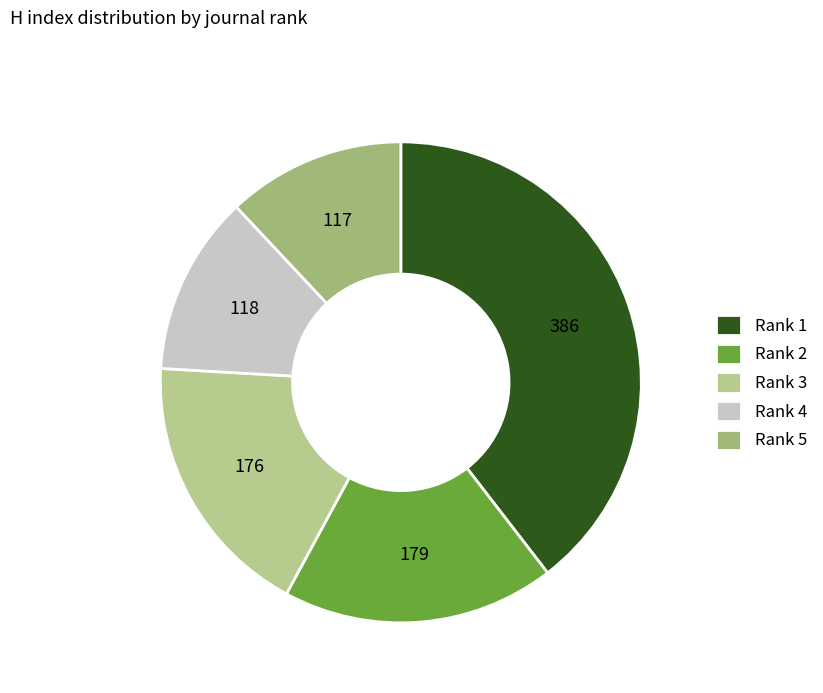

Rank the categories by value from lowest to highest.

Rank 5, Rank 4, Rank 3, Rank 2, Rank 1